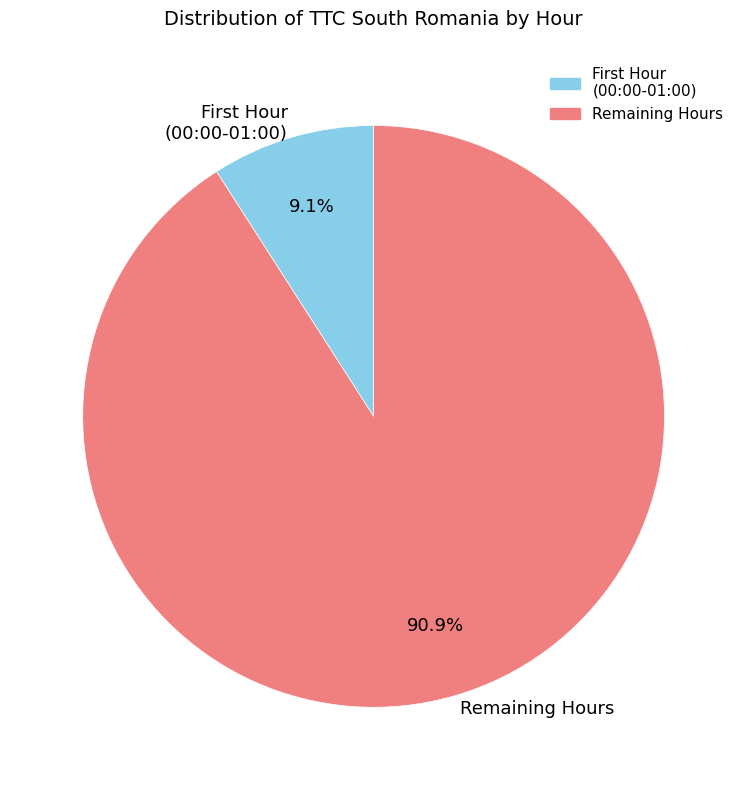

Rank the categories by value from highest to lowest.

Remaining Hours, First Hour (00:00-01:00)